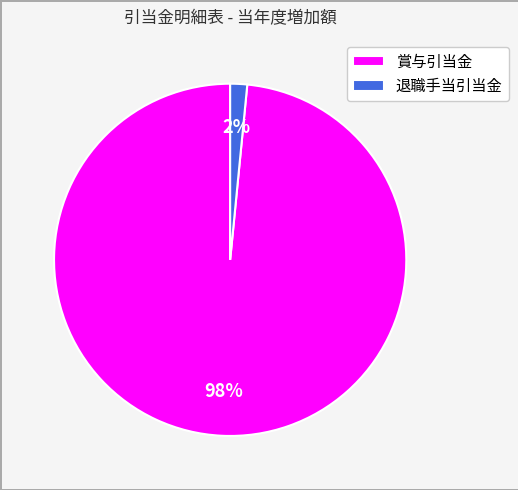

Which category accounts for the majority?

賞与引当金